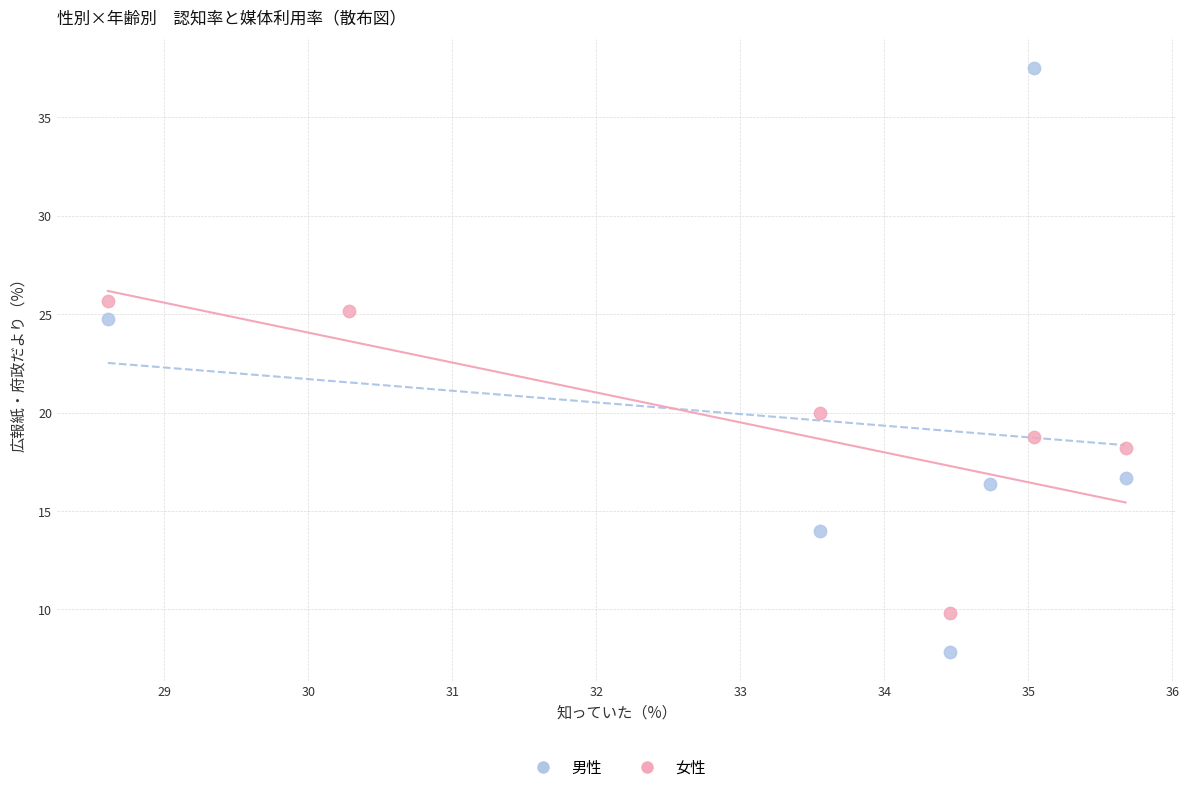

Which series contains the lowest Y value?

男性